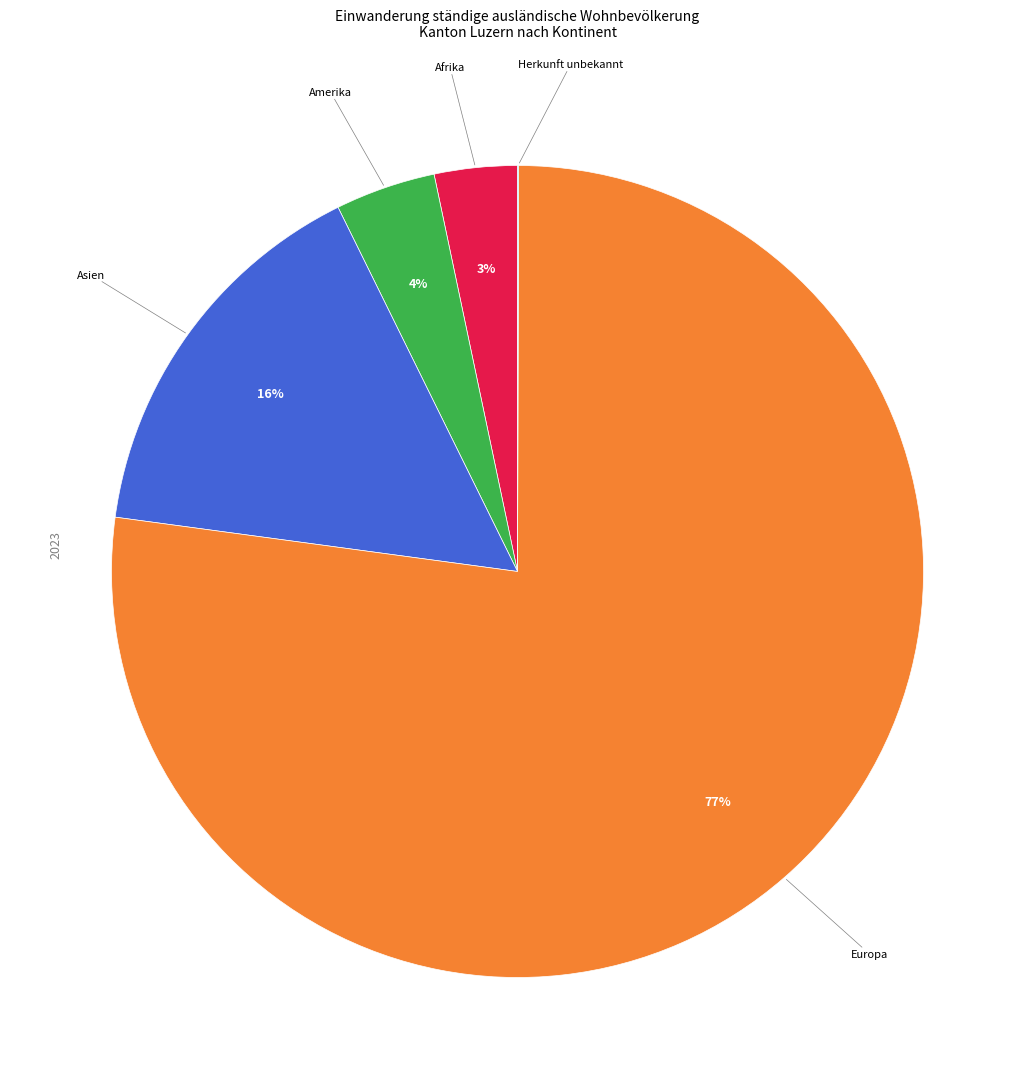

To the nearest percent, what is the average slice percentage?

20%